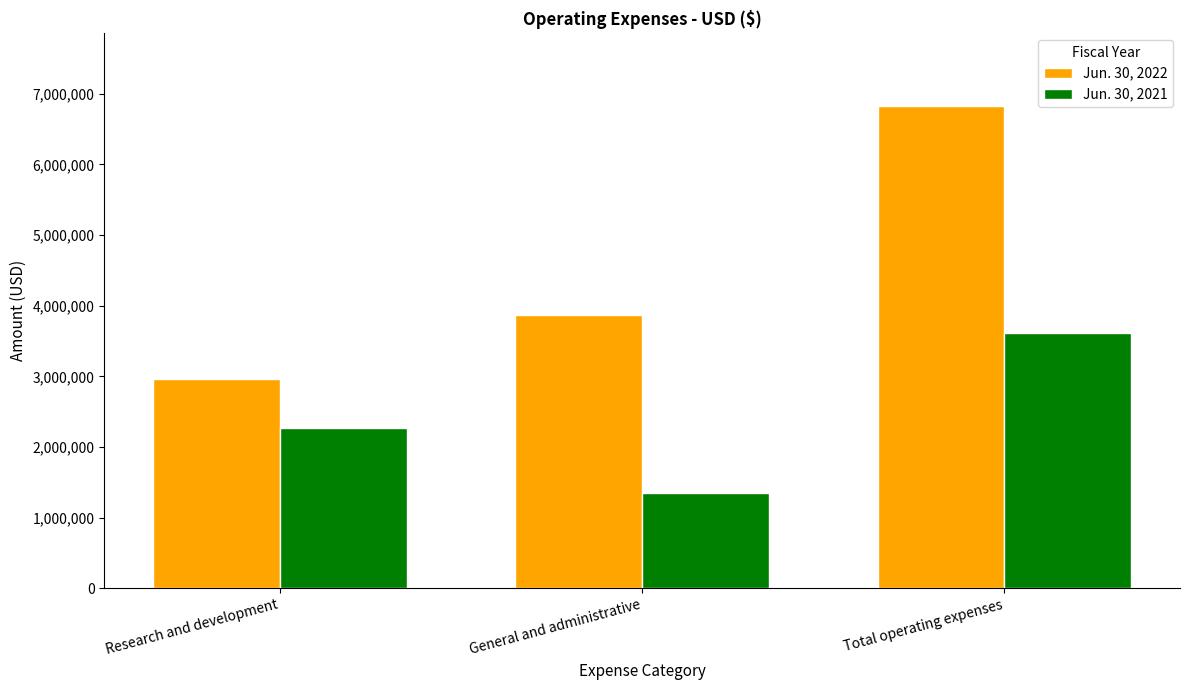

Reading left to right, transcribe all the data shown in this chart.

Jun. 30, 2022: Research and development=2961538	General and administrative=3869636	Total operating expenses=6831174
Jun. 30, 2021: Research and development=2269998	General and administrative=1343755	Total operating expenses=3613753